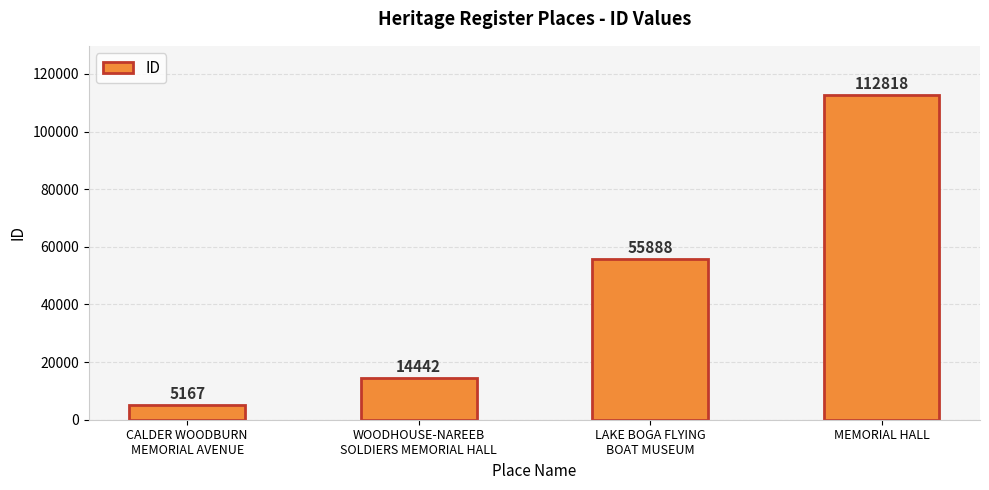

Rank the categories by value from highest to lowest.

MEMORIAL HALL, LAKE BOGA FLYING
BOAT MUSEUM, WOODHOUSE-NAREEB
SOLDIERS MEMORIAL HALL, CALDER WOODBURN
MEMORIAL AVENUE